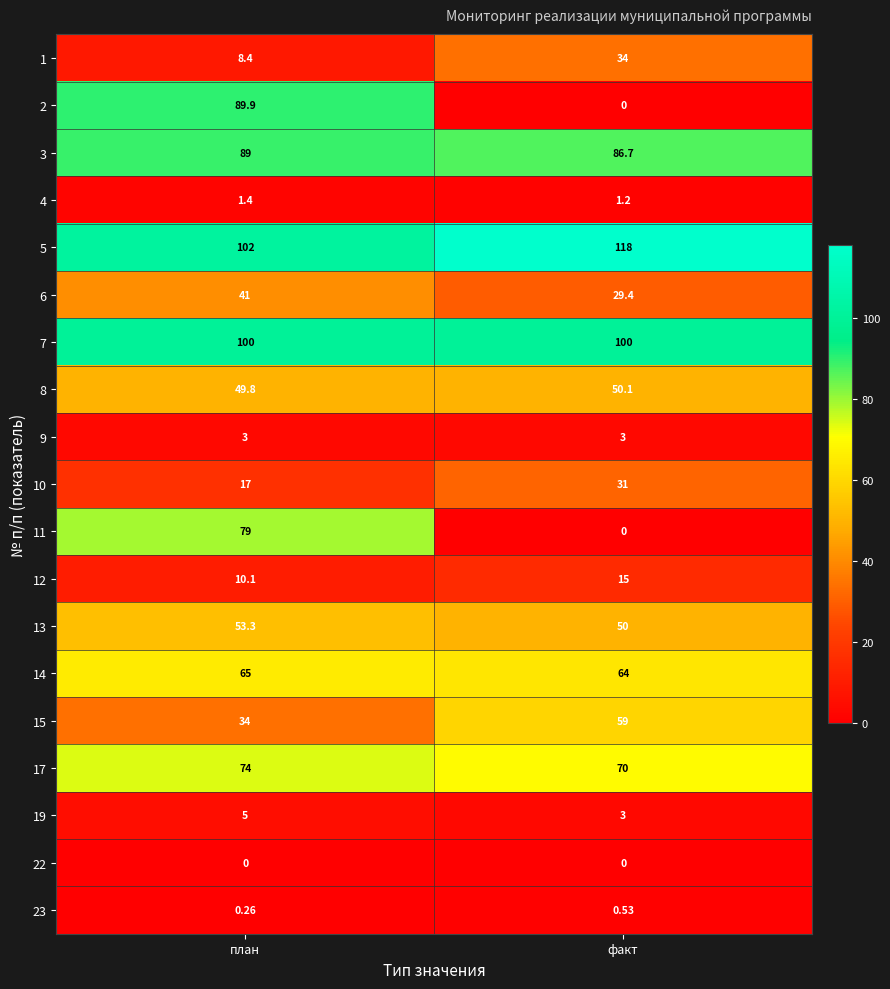

At which label is 8 closest to 49?

план